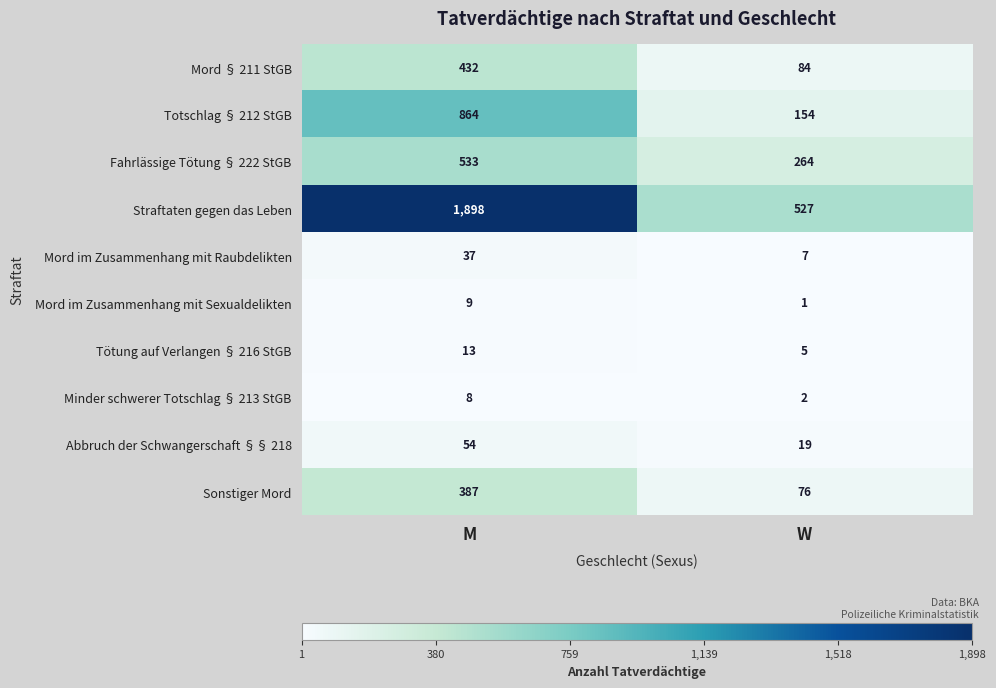

Reading left to right, what are all the values shown in this chart?

Mord § 211 StGB: M=432	W=84
Totschlag § 212 StGB: M=864	W=154
Fahrlässige Tötung § 222 StGB: M=533	W=264
Straftaten gegen das Leben: M=1898	W=527
Mord im Zusammenhang mit Raubdelikten: M=37	W=7
Mord im Zusammenhang mit Sexualdelikten: M=9	W=1
Tötung auf Verlangen § 216 StGB: M=13	W=5
Minder schwerer Totschlag § 213 StGB: M=8	W=2
Abbruch der Schwangerschaft §§ 218: M=54	W=19
Sonstiger Mord: M=387	W=76